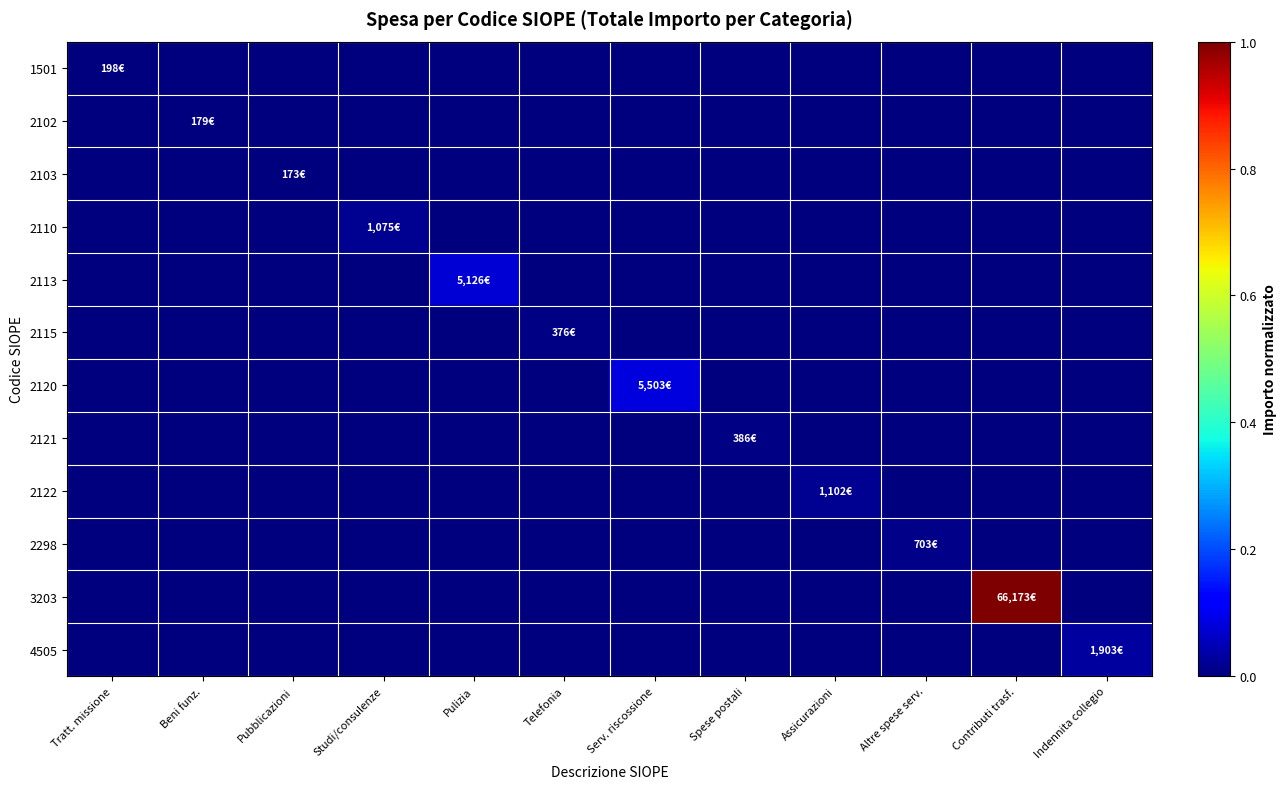

Reading right to left, transcribe all the data shown in this chart.

1501: Indennita collegio=0.0	Contributi trasf.=0.0	Altre spese serv.=0.0	Assicurazioni=0.0	Spese postali=0.0	Serv. riscossione=0.0	Telefonia=0.0	Pulizia=0.0	Studi/consulenze=0.0	Pubblicazioni=0.0	Beni funz.=0.0	Tratt. missione=0.0
2102: Indennita collegio=0.0	Contributi trasf.=0.0	Altre spese serv.=0.0	Assicurazioni=0.0	Spese postali=0.0	Serv. riscossione=0.0	Telefonia=0.0	Pulizia=0.0	Studi/consulenze=0.0	Pubblicazioni=0.0	Beni funz.=0.0	Tratt. missione=0.0
2103: Indennita collegio=0.0	Contributi trasf.=0.0	Altre spese serv.=0.0	Assicurazioni=0.0	Spese postali=0.0	Serv. riscossione=0.0	Telefonia=0.0	Pulizia=0.0	Studi/consulenze=0.0	Pubblicazioni=0.0	Beni funz.=0.0	Tratt. missione=0.0
2110: Indennita collegio=0.0	Contributi trasf.=0.0	Altre spese serv.=0.0	Assicurazioni=0.0	Spese postali=0.0	Serv. riscossione=0.0	Telefonia=0.0	Pulizia=0.0	Studi/consulenze=0.0	Pubblicazioni=0.0	Beni funz.=0.0	Tratt. missione=0.0
2113: Indennita collegio=0.0	Contributi trasf.=0.0	Altre spese serv.=0.0	Assicurazioni=0.0	Spese postali=0.0	Serv. riscossione=0.0	Telefonia=0.0	Pulizia=0.1	Studi/consulenze=0.0	Pubblicazioni=0.0	Beni funz.=0.0	Tratt. missione=0.0
2115: Indennita collegio=0.0	Contributi trasf.=0.0	Altre spese serv.=0.0	Assicurazioni=0.0	Spese postali=0.0	Serv. riscossione=0.0	Telefonia=0.0	Pulizia=0.0	Studi/consulenze=0.0	Pubblicazioni=0.0	Beni funz.=0.0	Tratt. missione=0.0
2120: Indennita collegio=0.0	Contributi trasf.=0.0	Altre spese serv.=0.0	Assicurazioni=0.0	Spese postali=0.0	Serv. riscossione=0.1	Telefonia=0.0	Pulizia=0.0	Studi/consulenze=0.0	Pubblicazioni=0.0	Beni funz.=0.0	Tratt. missione=0.0
2121: Indennita collegio=0.0	Contributi trasf.=0.0	Altre spese serv.=0.0	Assicurazioni=0.0	Spese postali=0.0	Serv. riscossione=0.0	Telefonia=0.0	Pulizia=0.0	Studi/consulenze=0.0	Pubblicazioni=0.0	Beni funz.=0.0	Tratt. missione=0.0
2122: Indennita collegio=0.0	Contributi trasf.=0.0	Altre spese serv.=0.0	Assicurazioni=0.0	Spese postali=0.0	Serv. riscossione=0.0	Telefonia=0.0	Pulizia=0.0	Studi/consulenze=0.0	Pubblicazioni=0.0	Beni funz.=0.0	Tratt. missione=0.0
2298: Indennita collegio=0.0	Contributi trasf.=0.0	Altre spese serv.=0.0	Assicurazioni=0.0	Spese postali=0.0	Serv. riscossione=0.0	Telefonia=0.0	Pulizia=0.0	Studi/consulenze=0.0	Pubblicazioni=0.0	Beni funz.=0.0	Tratt. missione=0.0
3203: Indennita collegio=0.0	Contributi trasf.=1.0	Altre spese serv.=0.0	Assicurazioni=0.0	Spese postali=0.0	Serv. riscossione=0.0	Telefonia=0.0	Pulizia=0.0	Studi/consulenze=0.0	Pubblicazioni=0.0	Beni funz.=0.0	Tratt. missione=0.0
4505: Indennita collegio=0.0	Contributi trasf.=0.0	Altre spese serv.=0.0	Assicurazioni=0.0	Spese postali=0.0	Serv. riscossione=0.0	Telefonia=0.0	Pulizia=0.0	Studi/consulenze=0.0	Pubblicazioni=0.0	Beni funz.=0.0	Tratt. missione=0.0